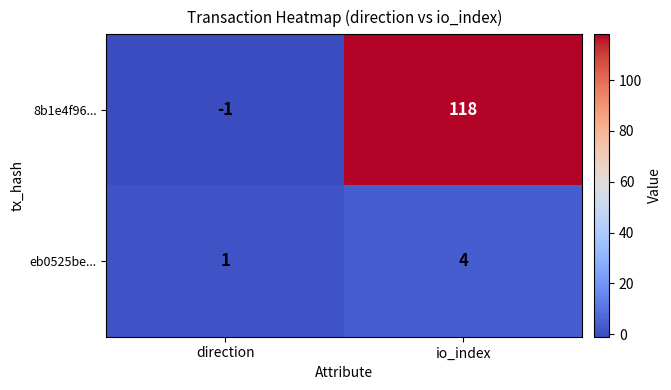

Rank the series by their maximum value, from lowest to highest.

eb0525be..., 8b1e4f96...